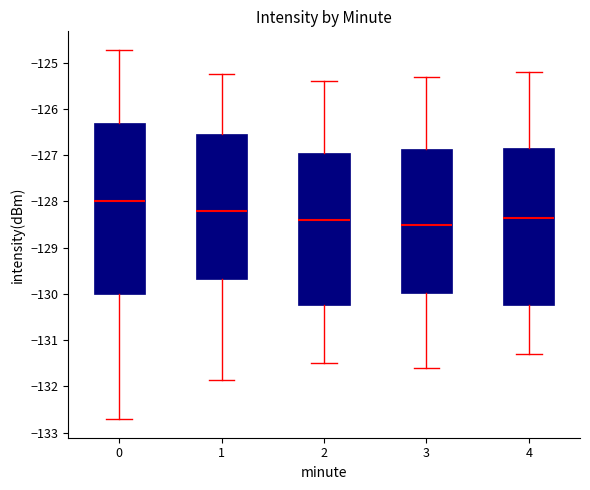

Reading left to right, transcribe this box plot: for each box, give where its median line is, the range the box spans, and where its two whiskers end, as read against the y-axis. The values are not printed on the chart, so give them approximately, as read against the axis.

0: median -128.0, box -130.0 to -126.3, whiskers -132.7 to -124.7
1: median -128.2, box -129.7 to -126.5, whiskers -131.9 to -125.2
2: median -128.4, box -130.2 to -126.9, whiskers -131.5 to -125.4
3: median -128.5, box -130.0 to -126.9, whiskers -131.6 to -125.3
4: median -128.3, box -130.2 to -126.8, whiskers -131.3 to -125.2